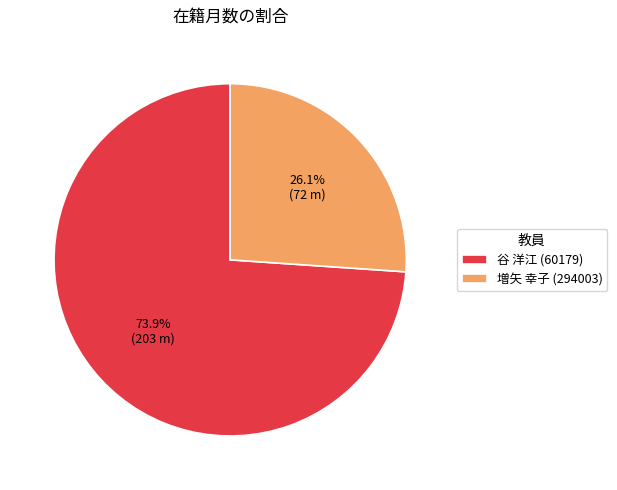

To the nearest percent, what is the difference between the 谷 洋江 (60179) and 増矢 幸子 (294003) slice percentages?

48%